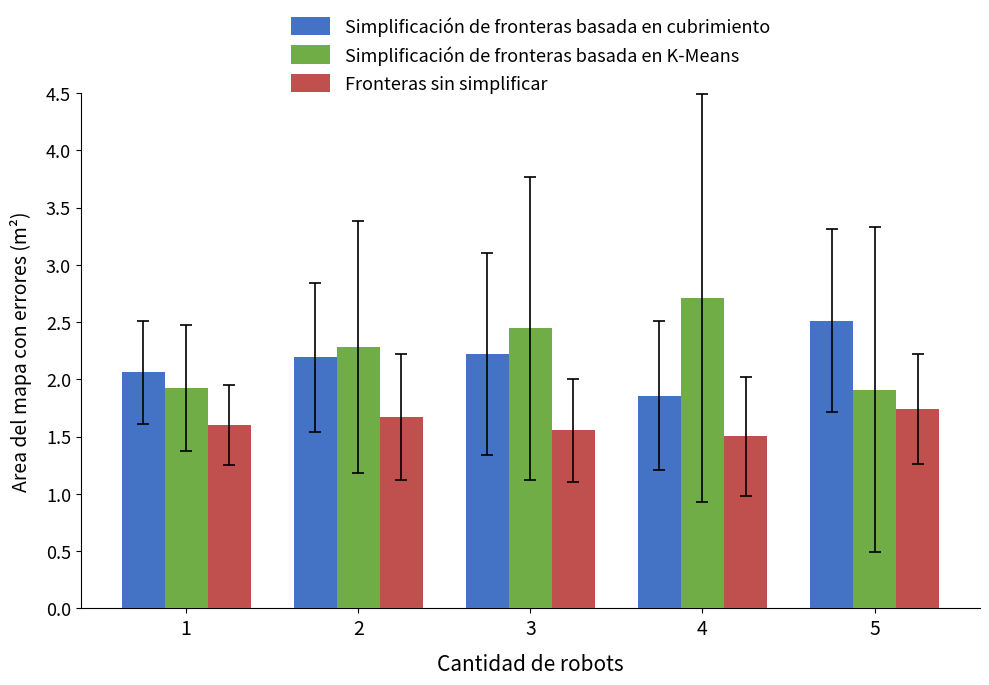

The Fronteras sin simplificar series shows 1.6 at 3. True or false?

True